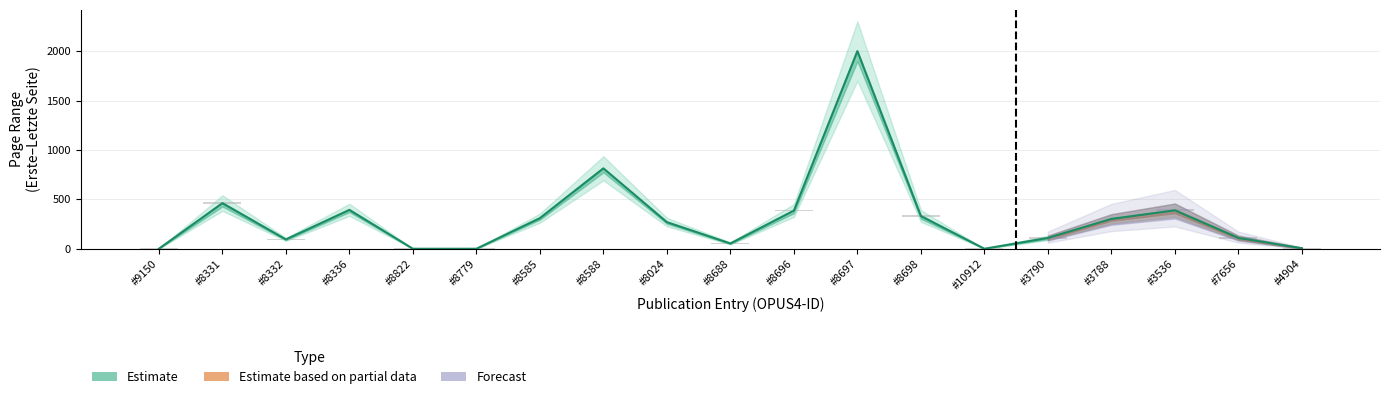

What is the sum of all values?

6027.5